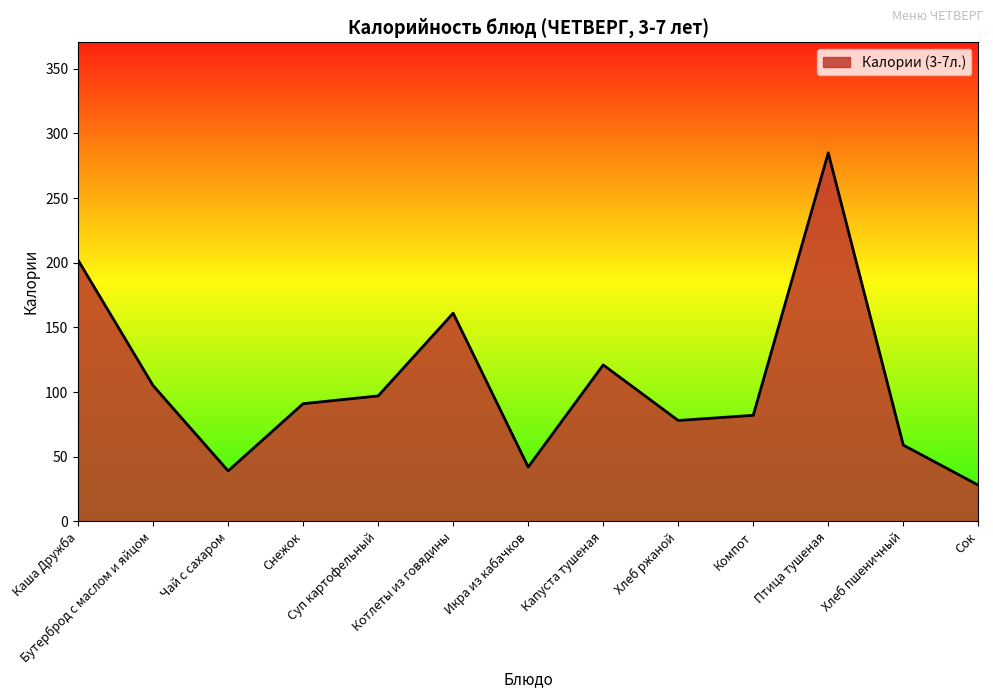

Rank the categories by value from highest to lowest.

Птица тушеная, Каша Дружба, Котлеты из говядины, Капуста тушеная, Бутерброд с маслом и яйцом, Суп картофельный, Снежок, Компот, Хлеб ржаной, Хлеб пшеничный, Икра из кабачков, Чай с сахаром, Сок